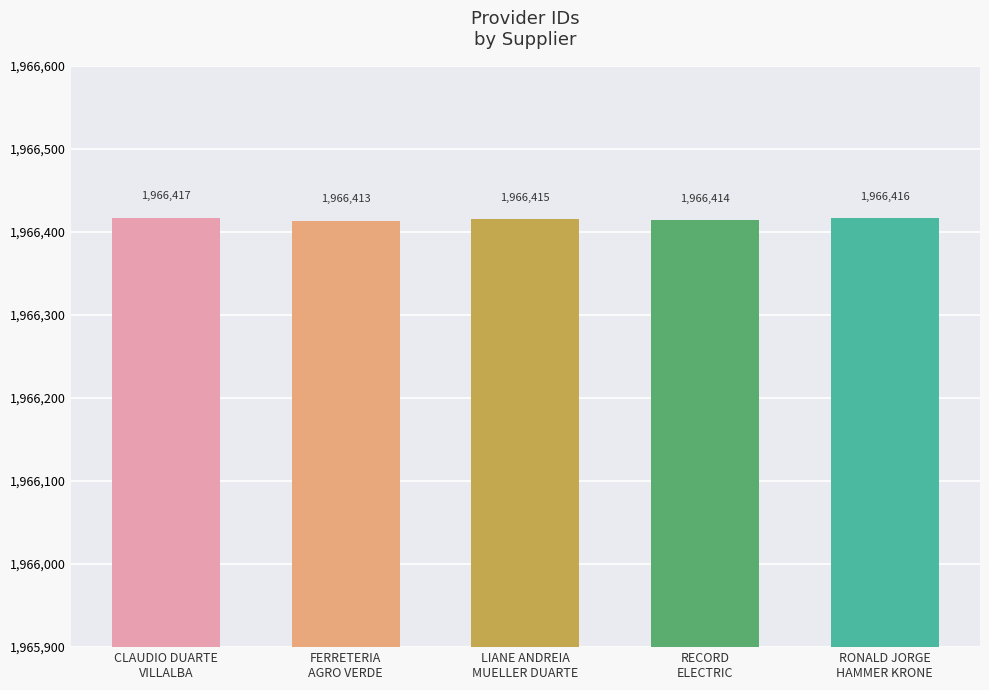

What is the difference between the second highest and minimum values?

3